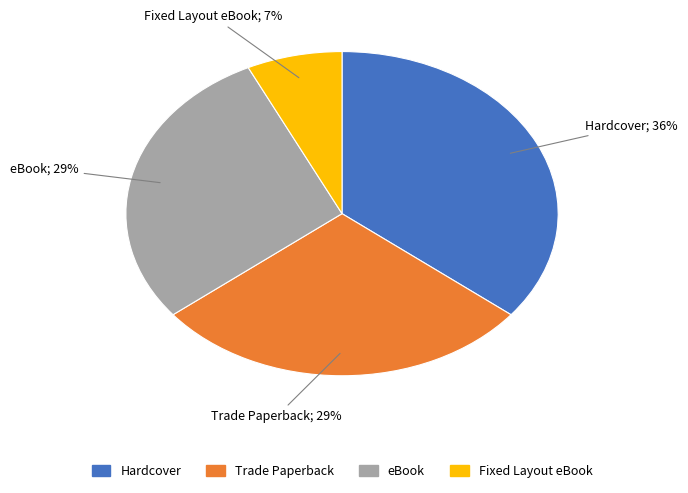

Is it true that Hardcover is 36% of the pie?

True